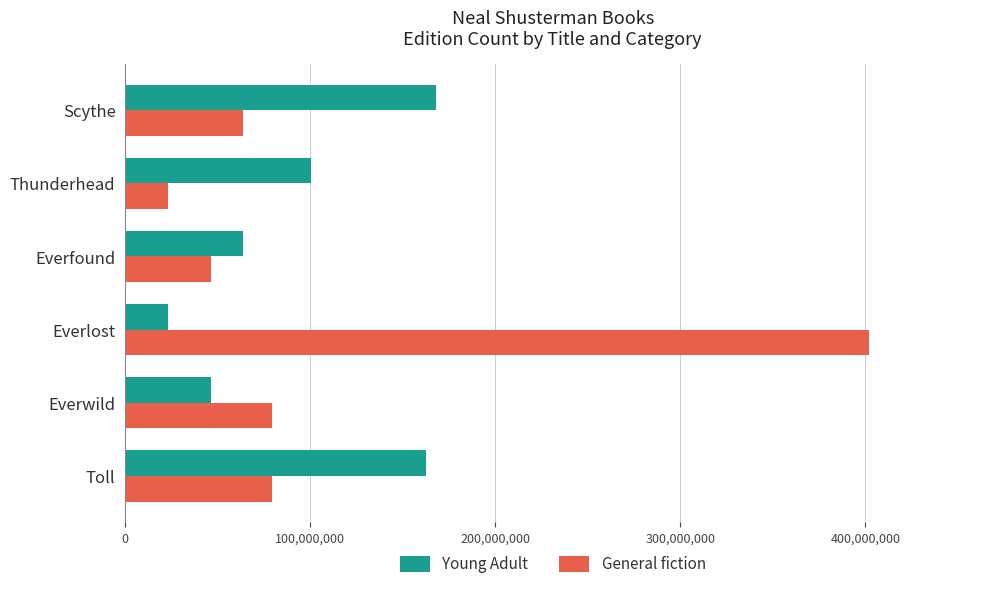

Which series has the largest total across all categories?

General fiction